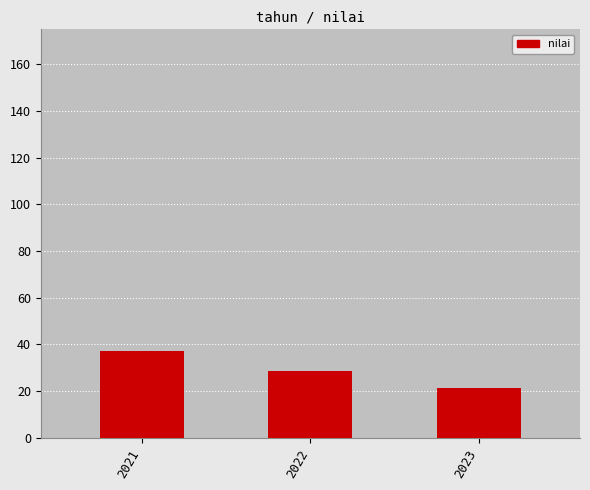

List the labels in order of value, smallest first.

2023, 2022, 2021